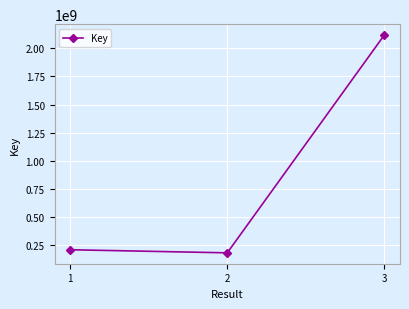

What is the greatest value displayed?

2117847369